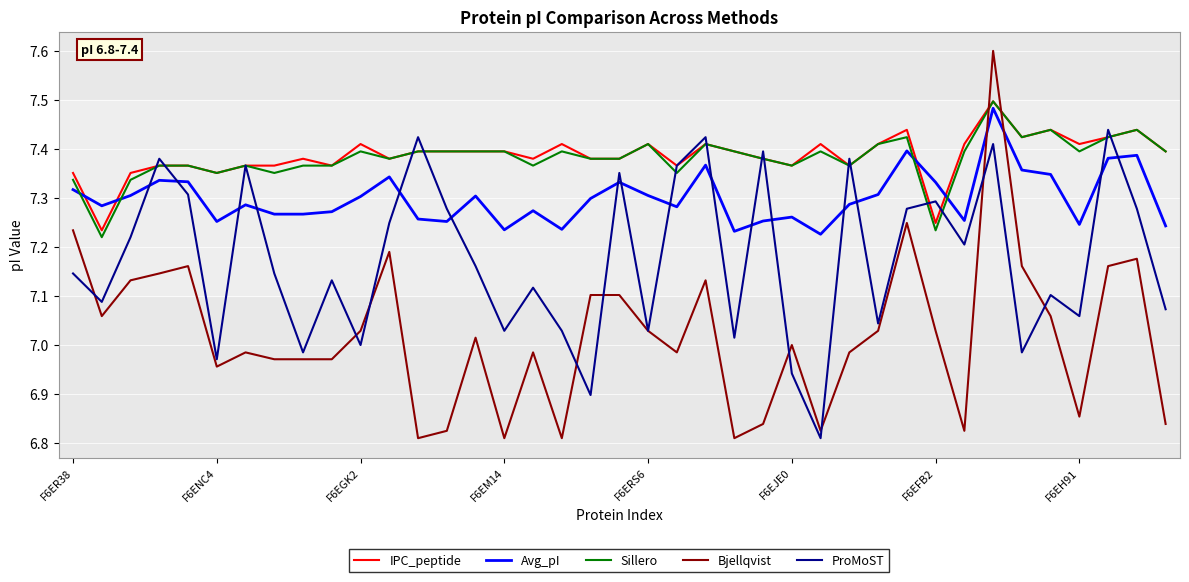

What is the greatest value displayed?

7.6